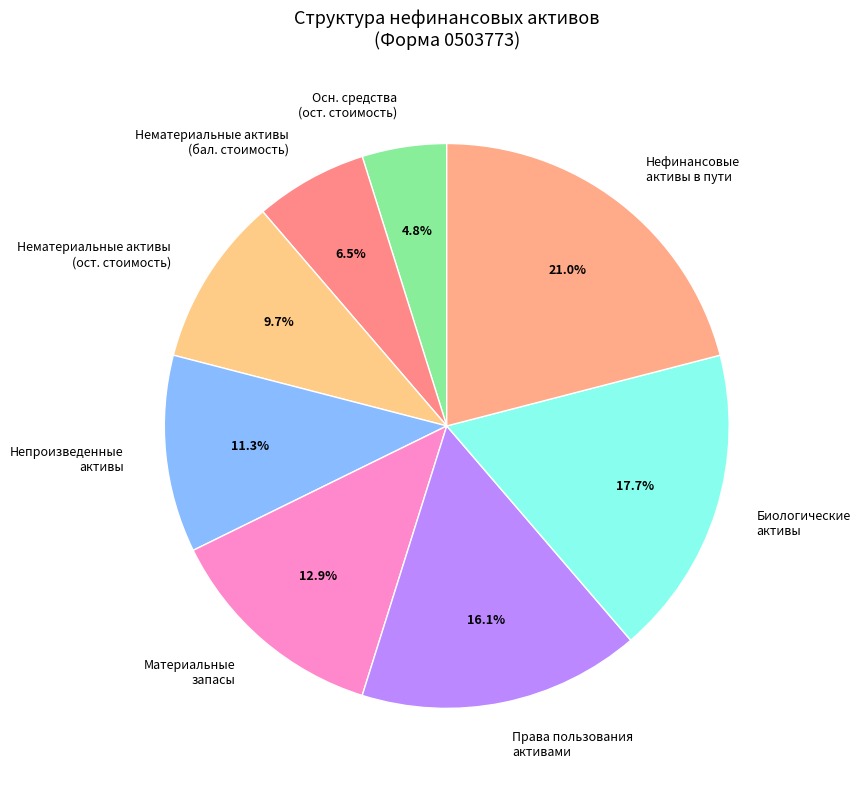

Which slice is the largest?

Нефинансовые активы в пути